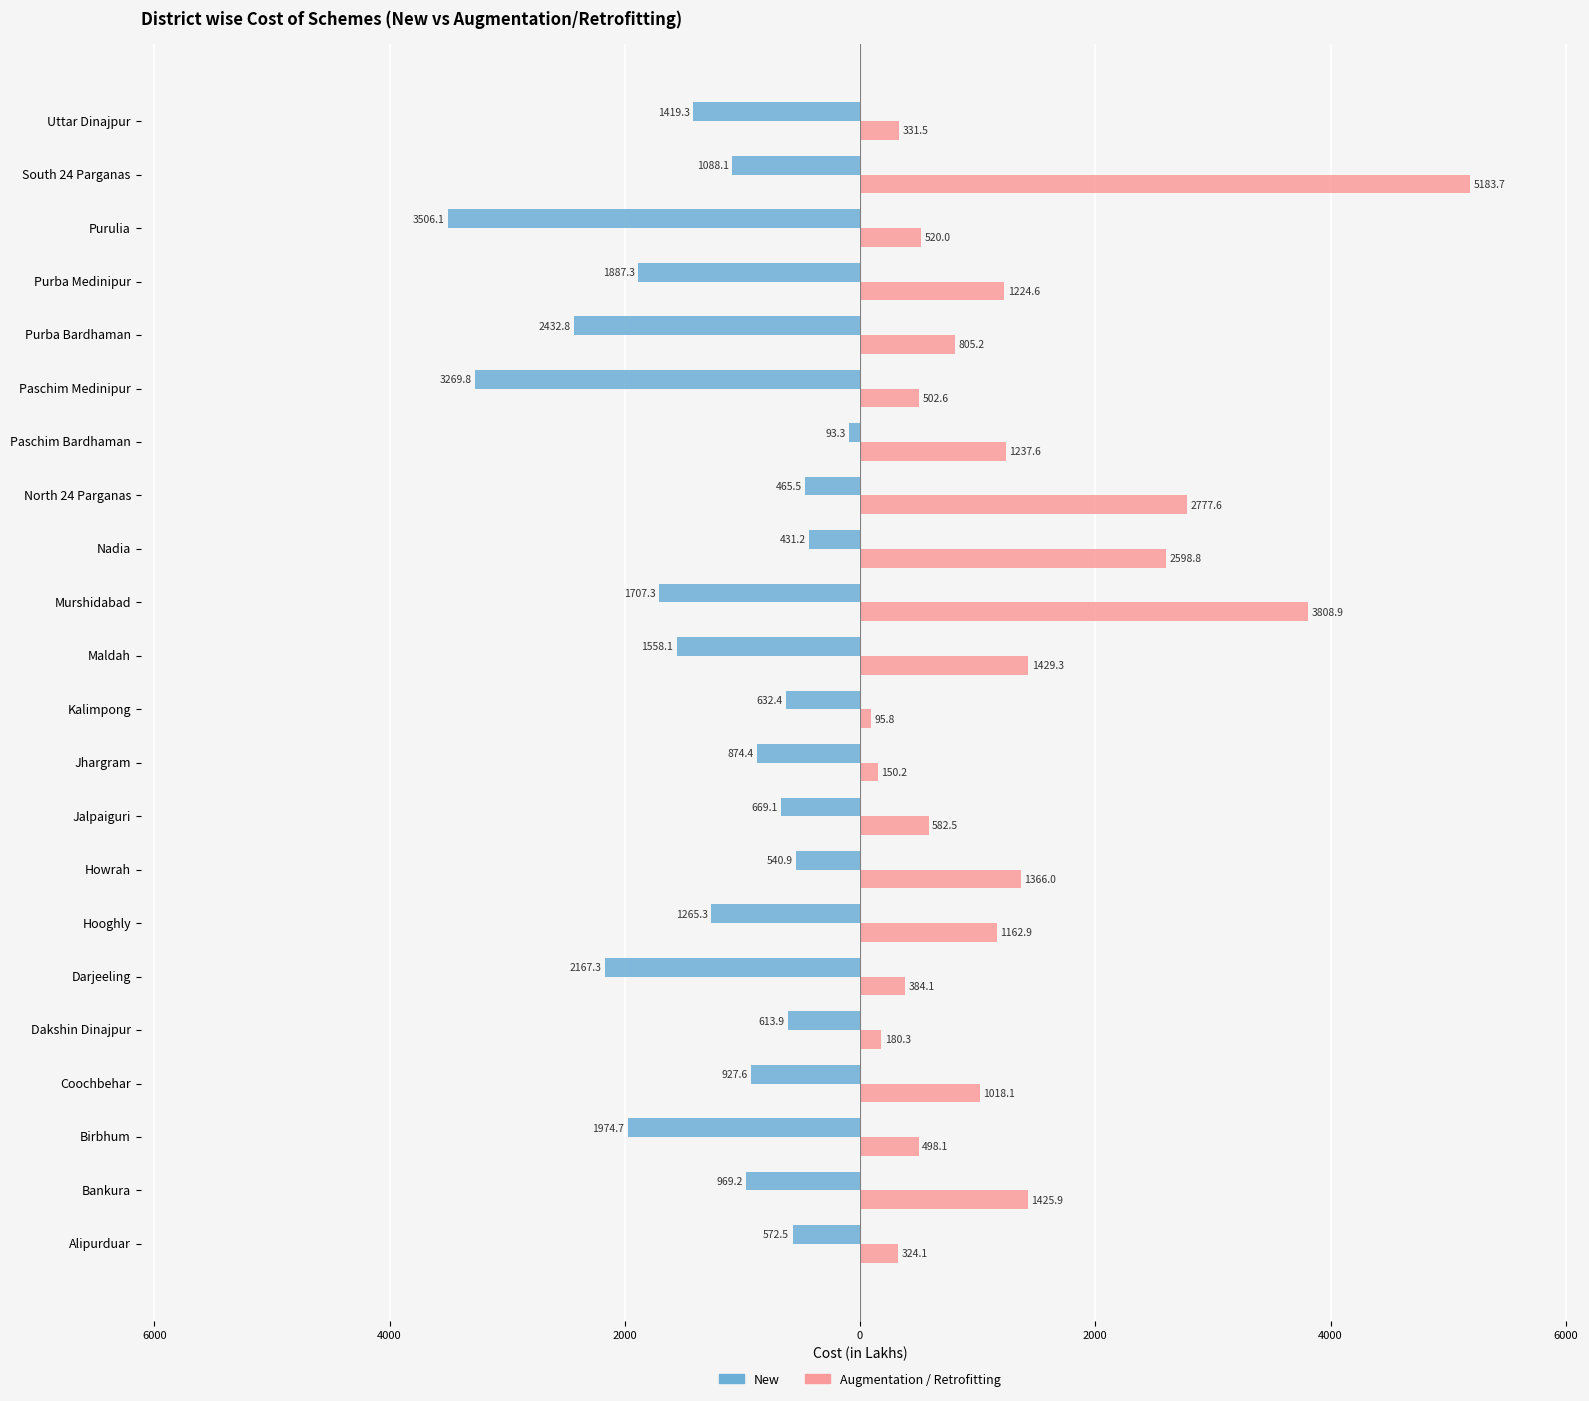

What are all the series names shown in the legend?

New, Augmentation / Retrofitting